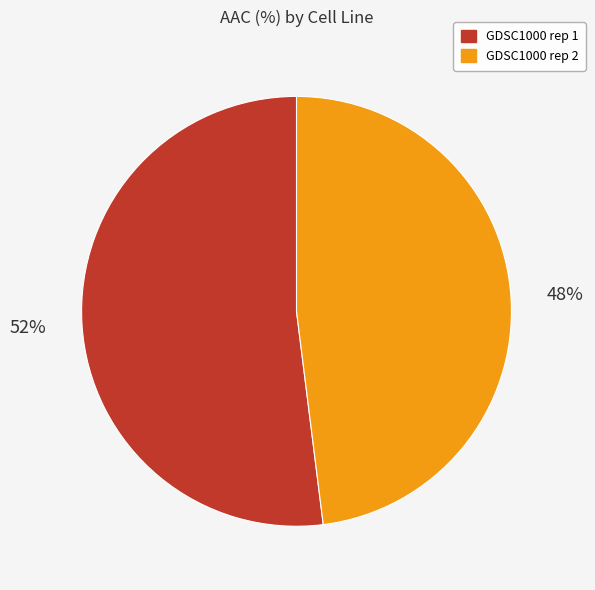

To the nearest percent, what percentage of the pie is GDSC1000 rep 1?

52%